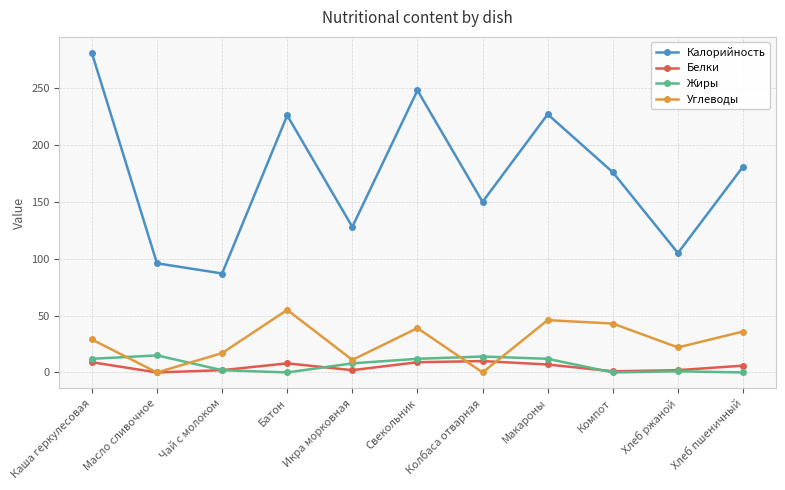

Which series changed the most between Свекольник and Компот?

Калорийность